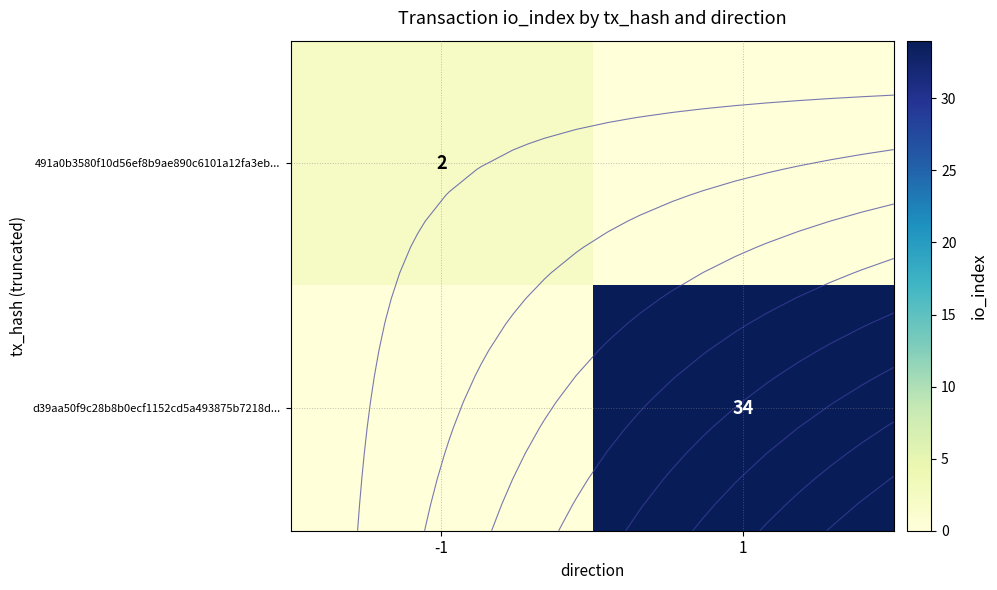

Count the d39aa50f9c28b8b0ecf1152cd5a493875b7218d... values in the range 0 to 34.

2